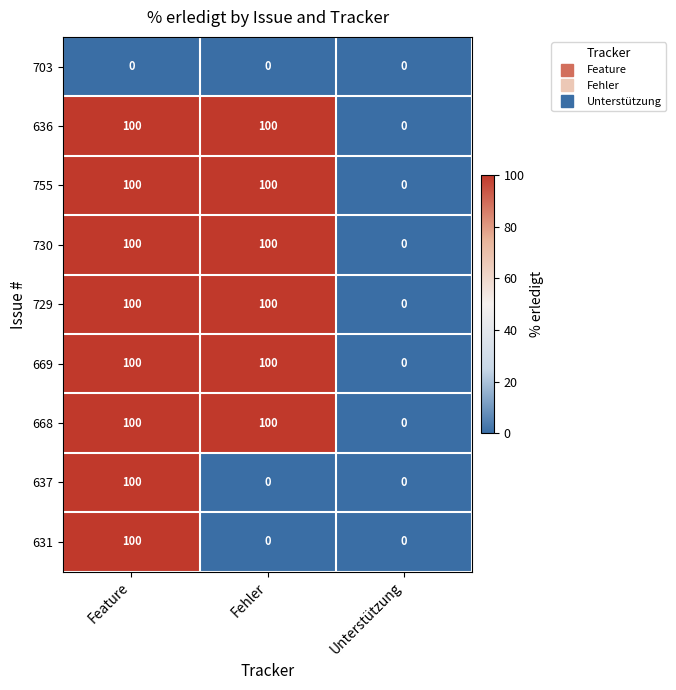

Reading right to left, what are all the values shown in this chart?

703: Unterstützung=0	Fehler=0	Feature=0
636: Unterstützung=0	Fehler=100	Feature=100
755: Unterstützung=0	Fehler=100	Feature=100
730: Unterstützung=0	Fehler=100	Feature=100
729: Unterstützung=0	Fehler=100	Feature=100
669: Unterstützung=0	Fehler=100	Feature=100
668: Unterstützung=0	Fehler=100	Feature=100
637: Unterstützung=0	Fehler=0	Feature=100
631: Unterstützung=0	Fehler=0	Feature=100